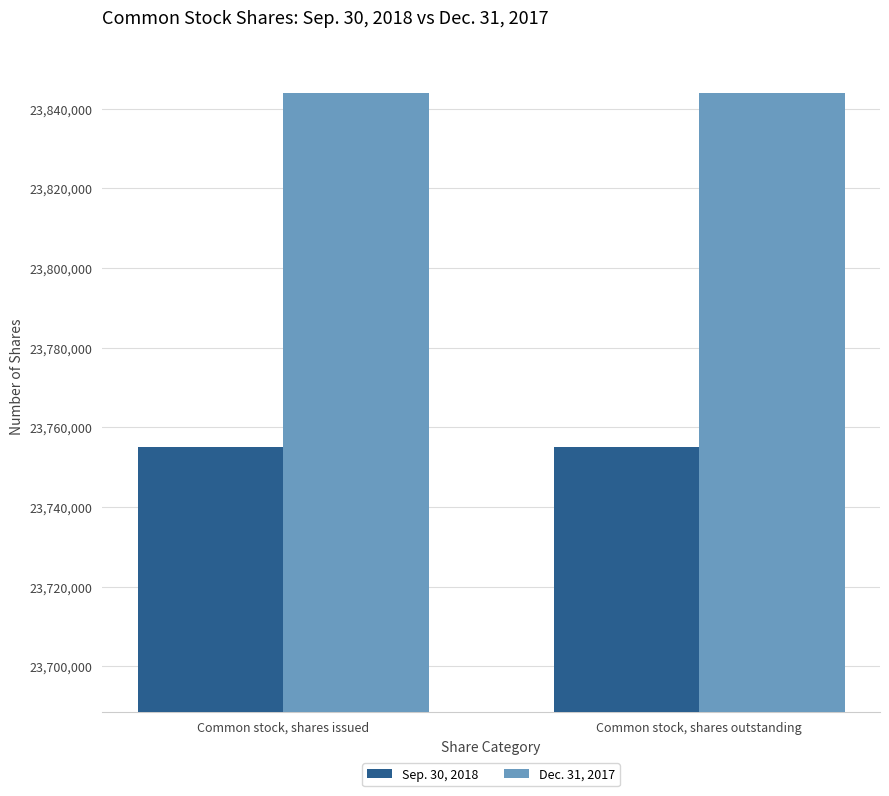

What is the spread (max minus min) of values at Common stock, shares issued?

88744